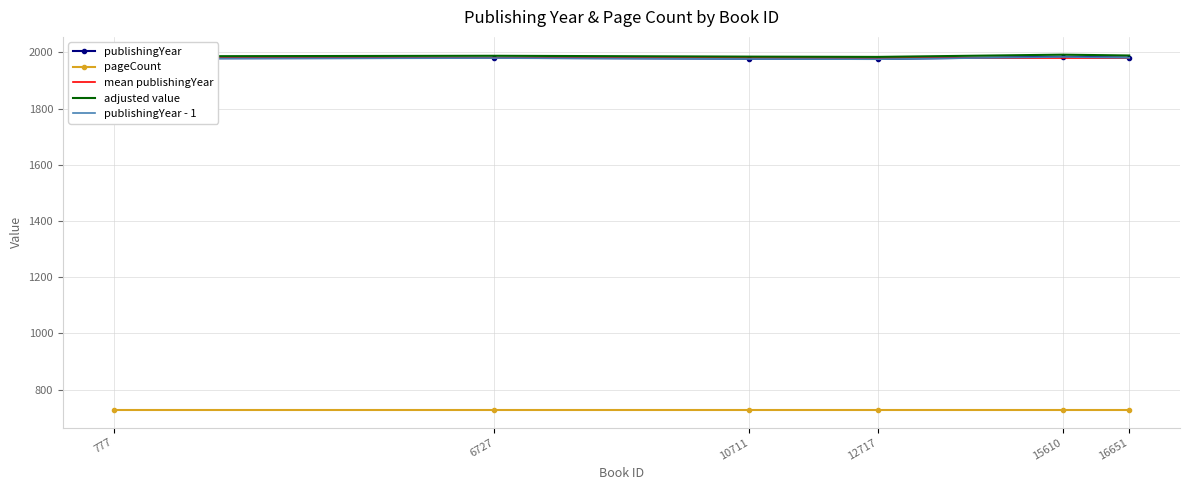

True or false: publishingYear has a value of 2645.1 at 16651.

False